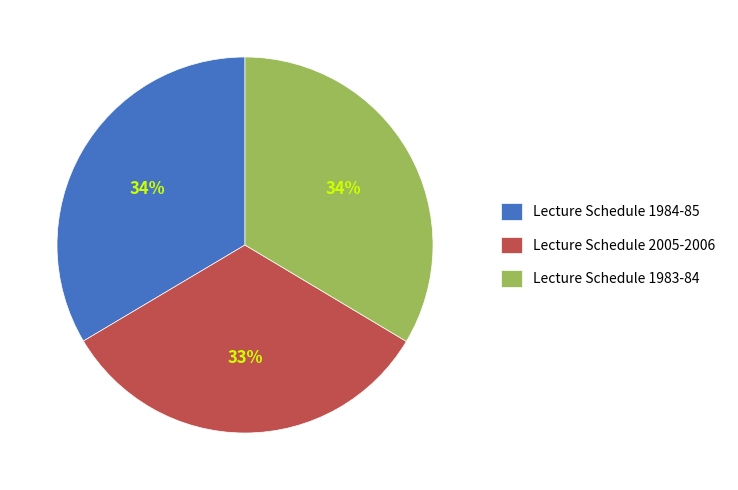

Is there any slice that represents more than half of the pie?

No